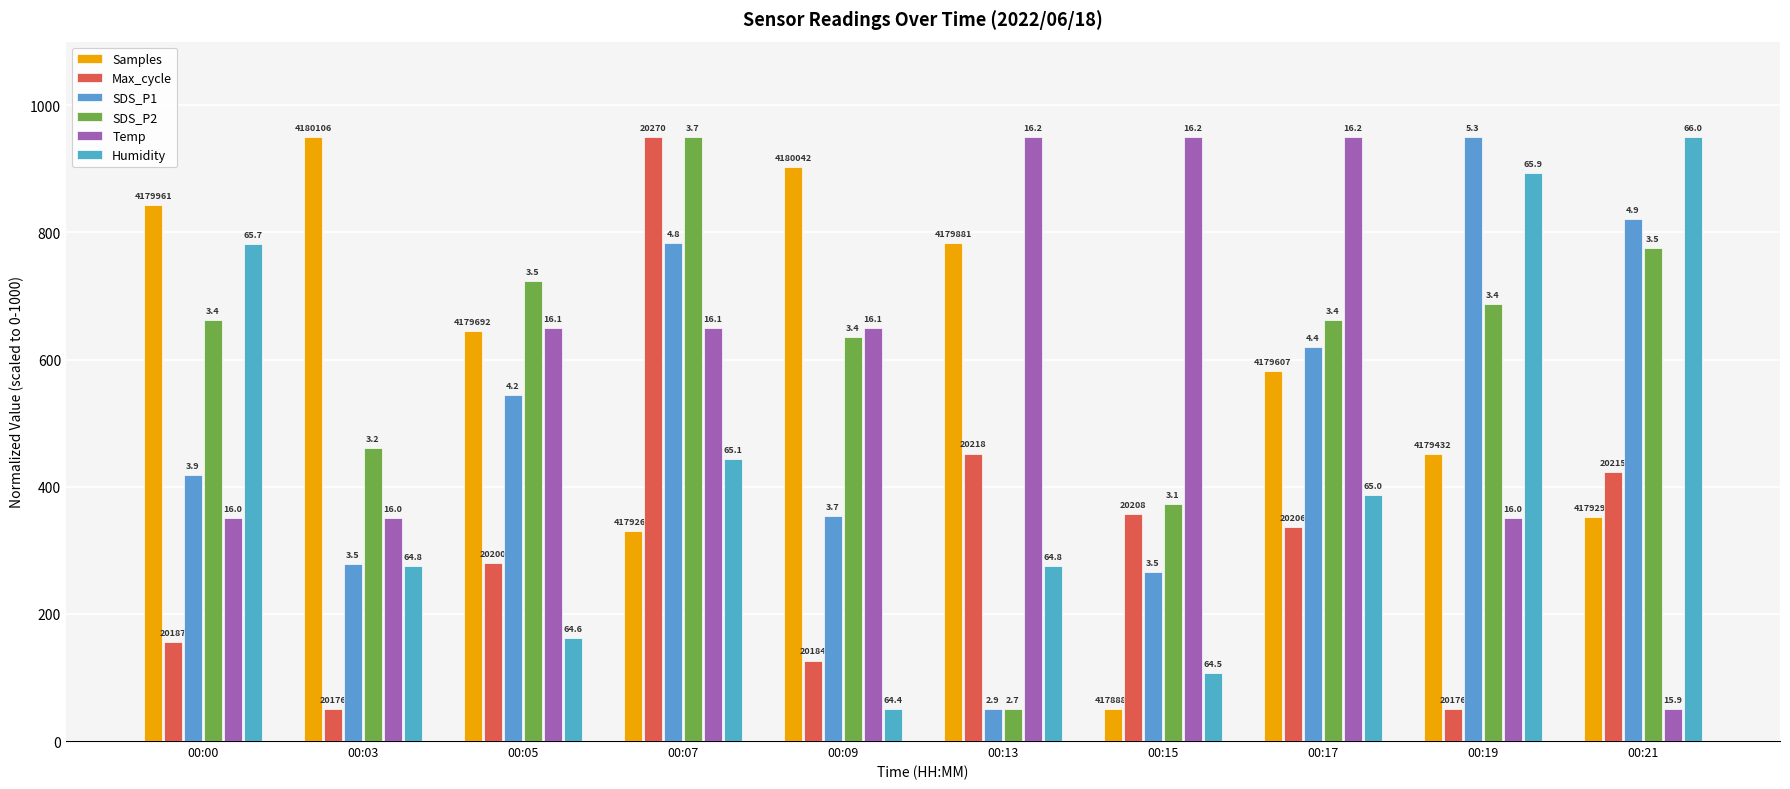

What are all the series names shown in the legend?

Samples, Max_cycle, SDS_P1, SDS_P2, Temp, Humidity